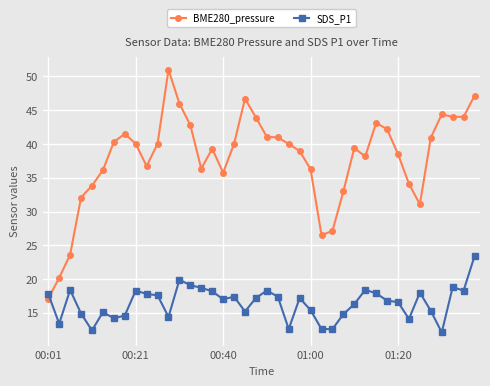

What is the difference between the second highest and second lowest values in the BME280_pressure series?

27.0